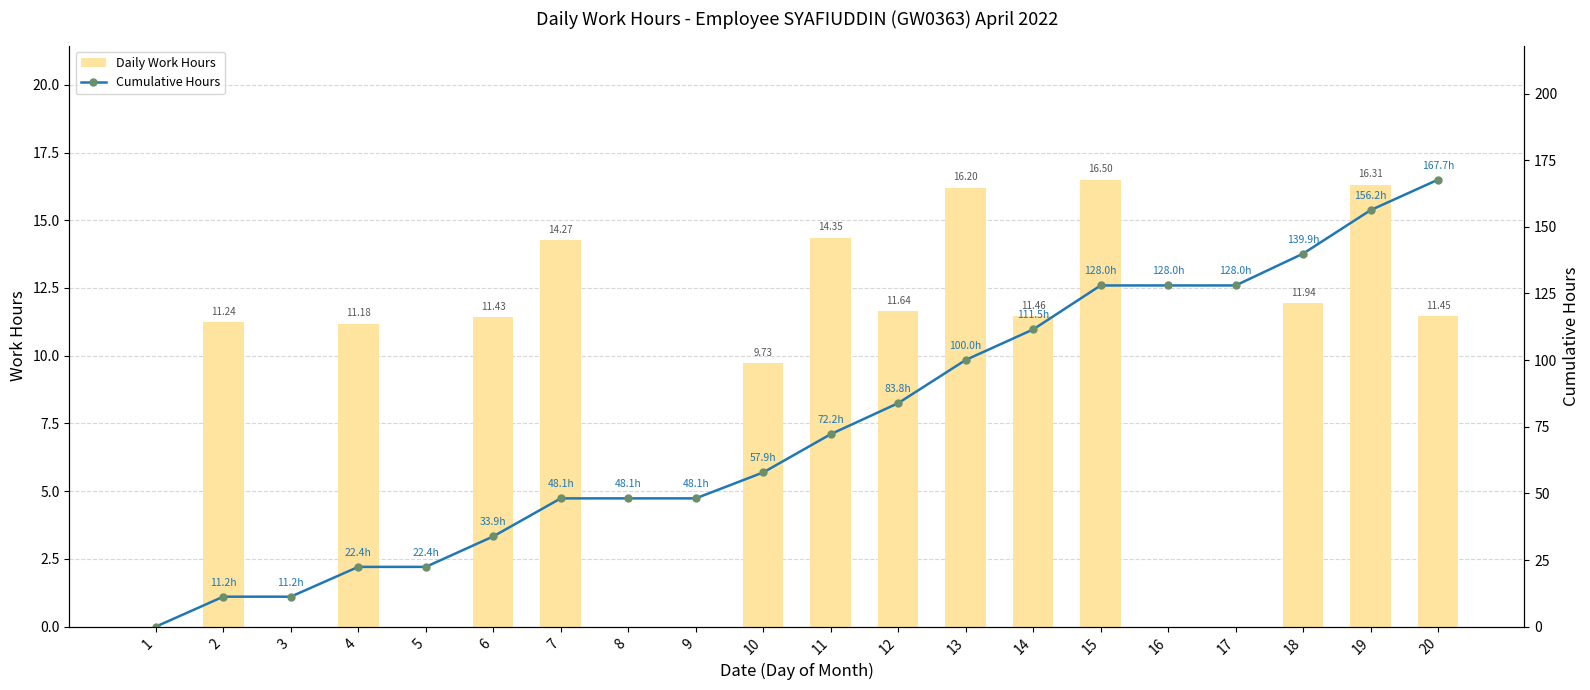

The value of Daily Work Hours at 15 is 29.6. True or false?

False